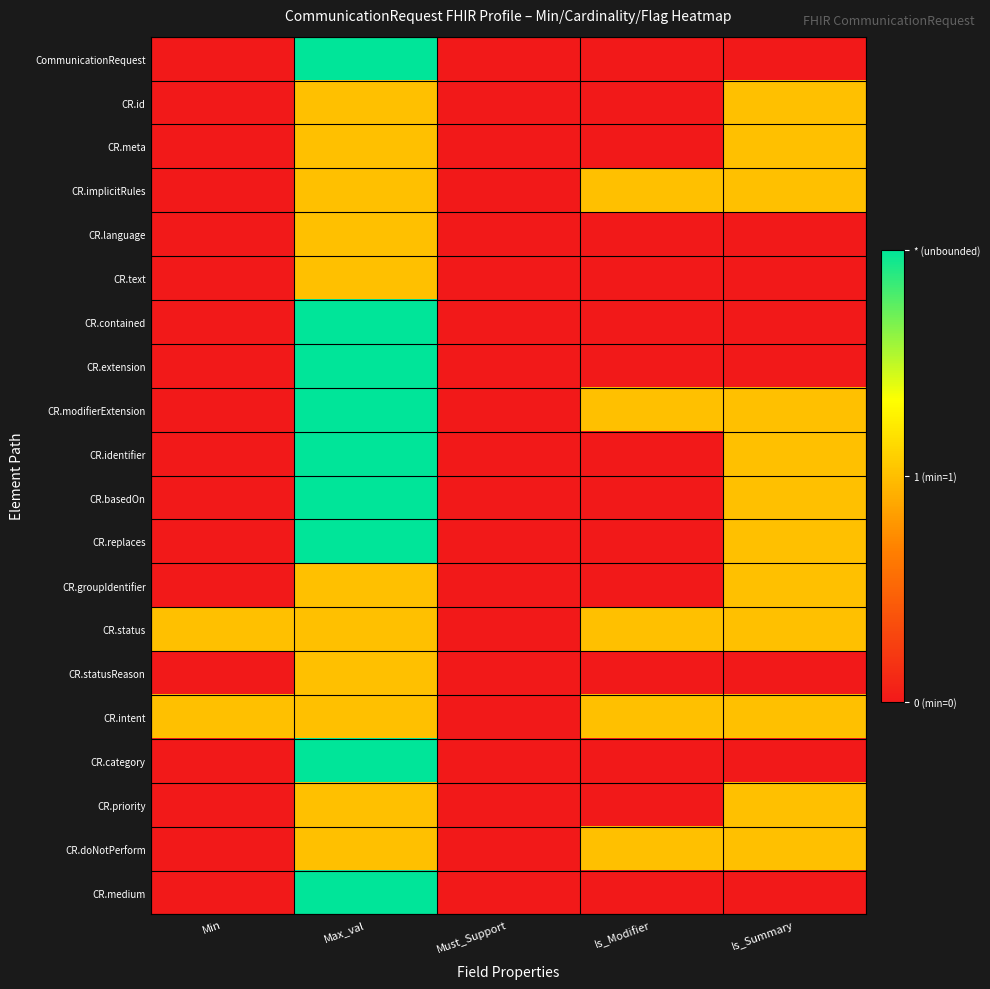

List the series in order of their peak value, highest first.

CommunicationRequest, CR.contained, CR.extension, CR.modifierExtension, CR.identifier, CR.basedOn, CR.replaces, CR.category, CR.medium, CR.id, CR.meta, CR.implicitRules, CR.language, CR.text, CR.groupIdentifier, CR.status, CR.statusReason, CR.intent, CR.priority, CR.doNotPerform